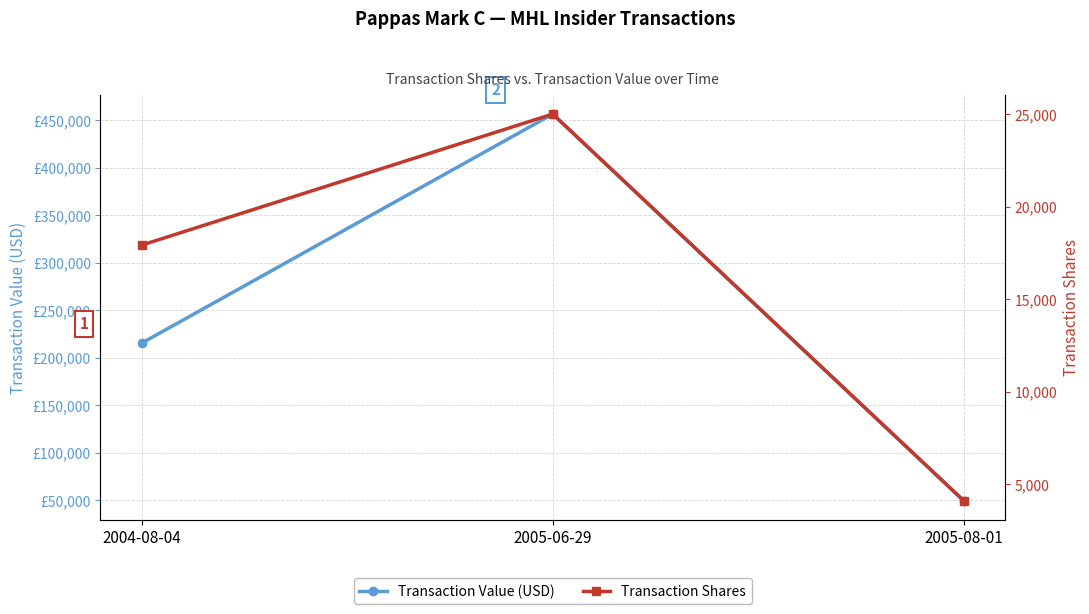

Which series has the largest total across all categories?

Transaction Value (USD)